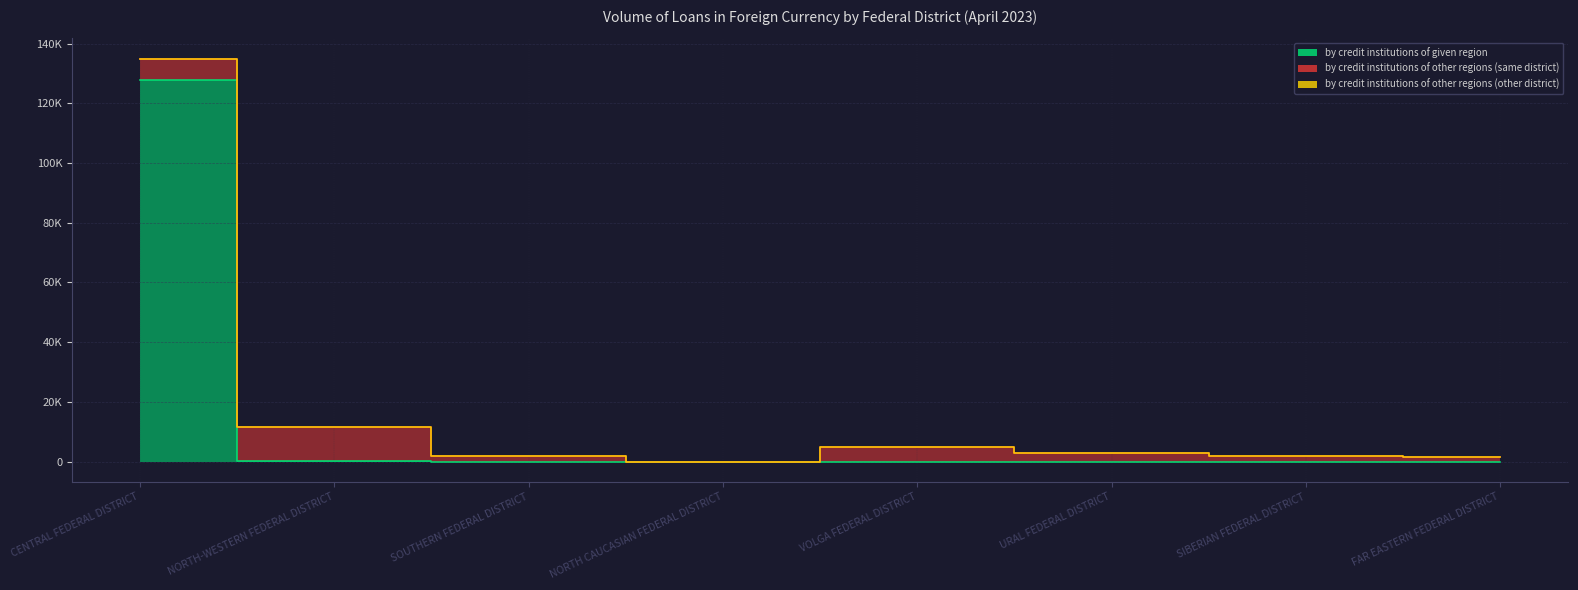

True or false: by credit institutions of other regions (other district) and by credit institutions of given region cross at least once.

False